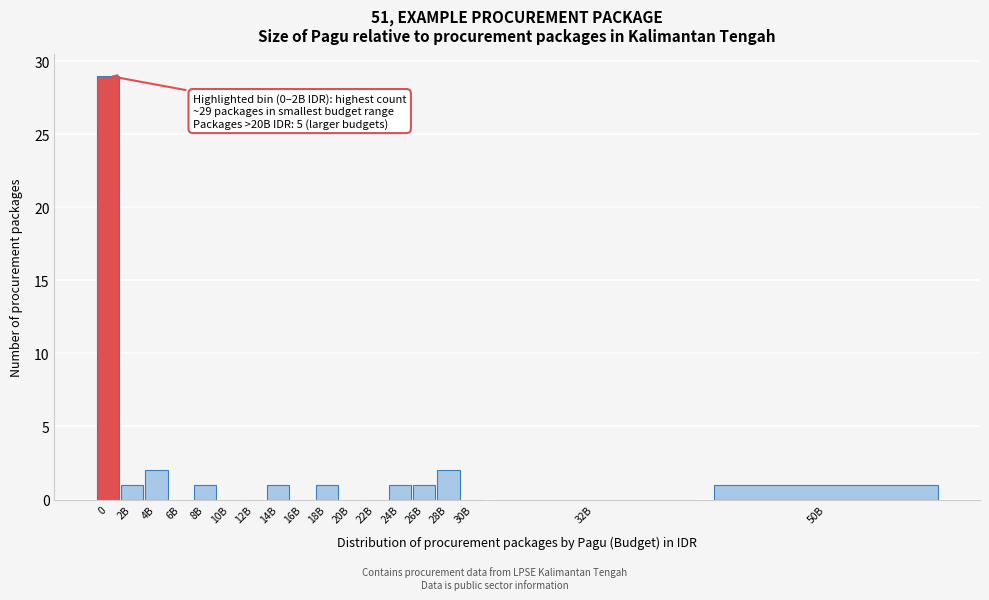

Reading right to left, what are all the values shown in this chart?

50B=1	32B=0	30B=0	28B=2	26B=1	24B=1	22B=0	20B=0	18B=1	16B=0	14B=1	12B=0	10B=0	8B=1	6B=0	4B=2	2B=1	0=29